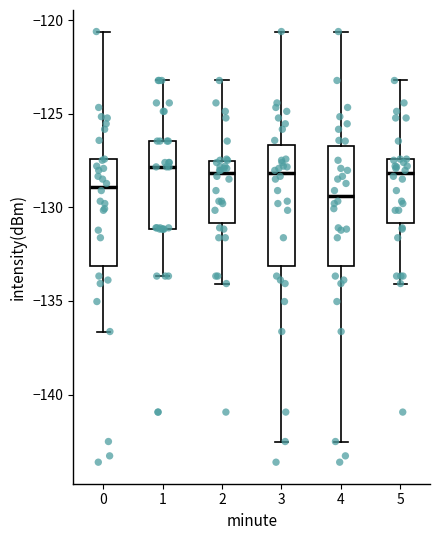

Reading left to right, transcribe this box plot: for each box, give where its median line is, the range the box spans, and where its two whiskers end, as read against the y-axis. The values are not printed on the chart, so give them approximately, as read against the axis.

0: median -129.0, box -133.0 to -127.5, whiskers -136.5 to -120.5
1: median -128.0, box -131.0 to -126.5, whiskers -133.5 to -123.0
2: median -128.0, box -131.0 to -127.5, whiskers -134.0 to -123.0
3: median -128.0, box -133.0 to -126.5, whiskers -142.5 to -120.5
4: median -129.5, box -133.0 to -126.5, whiskers -142.5 to -120.5
5: median -128.0, box -131.0 to -127.5, whiskers -134.0 to -123.0